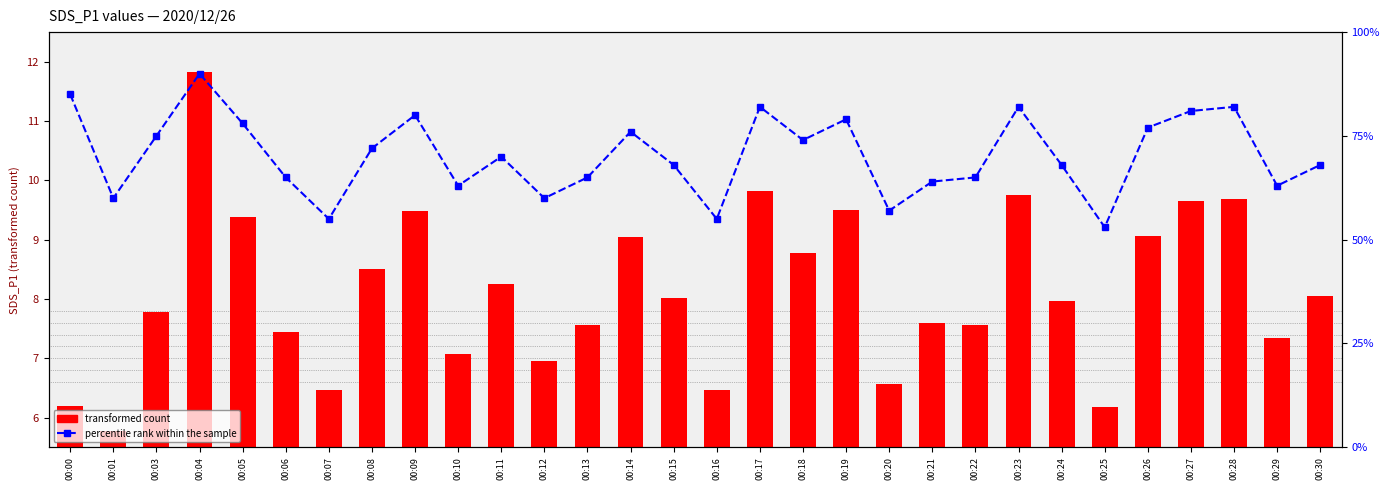

How many series are shown in this chart?

2